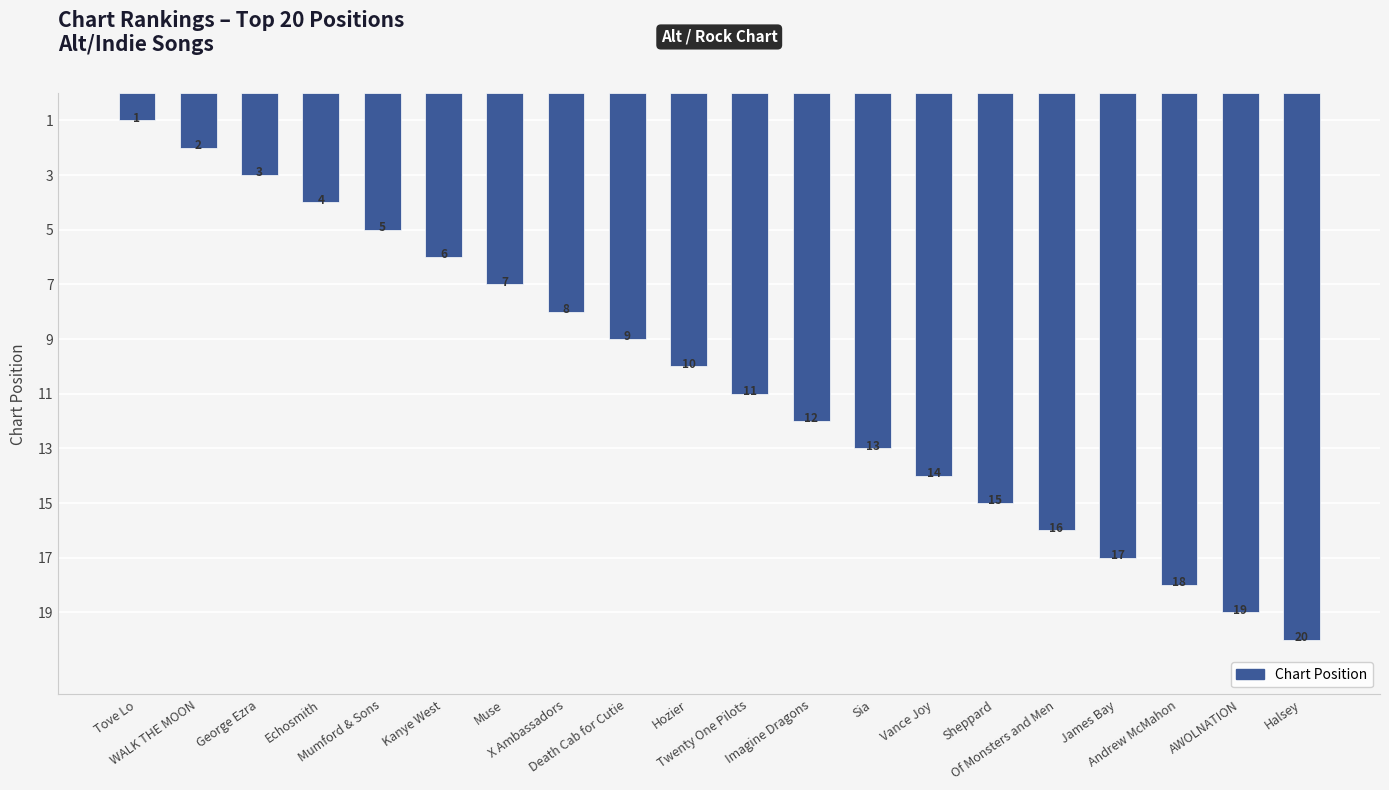

How many bars are there in total?

20